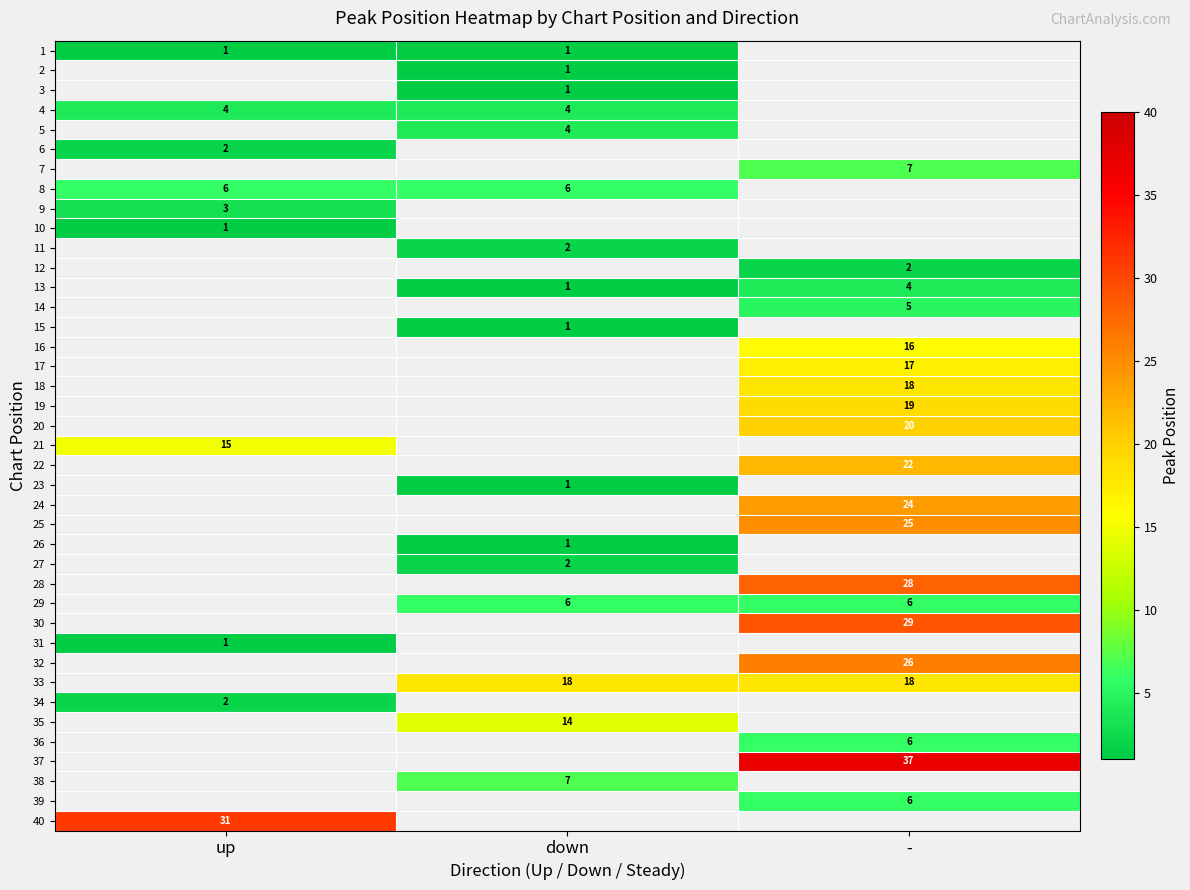

Is it true that 16 equals 22 at -?

False